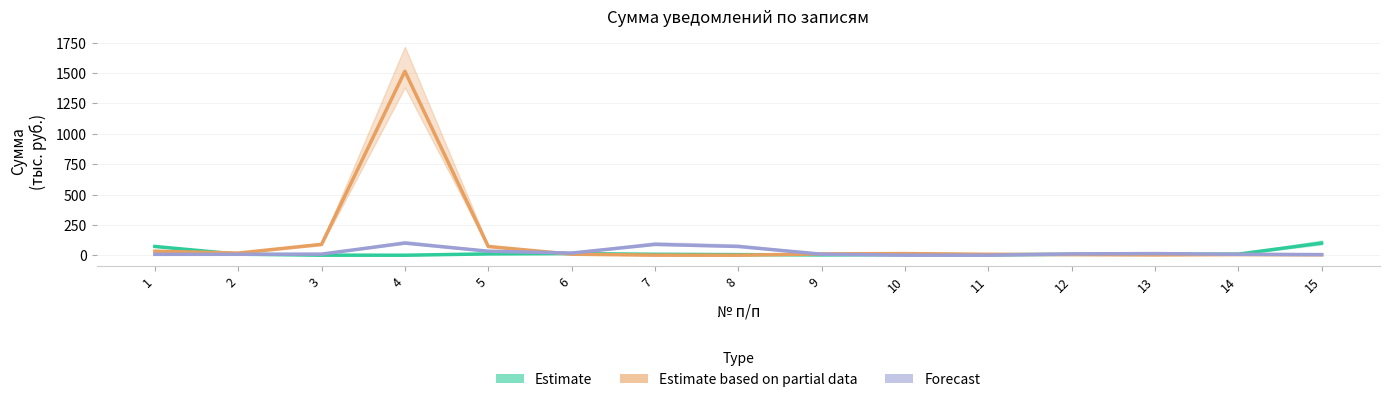

Where is the first local minimum for Forecast?

6